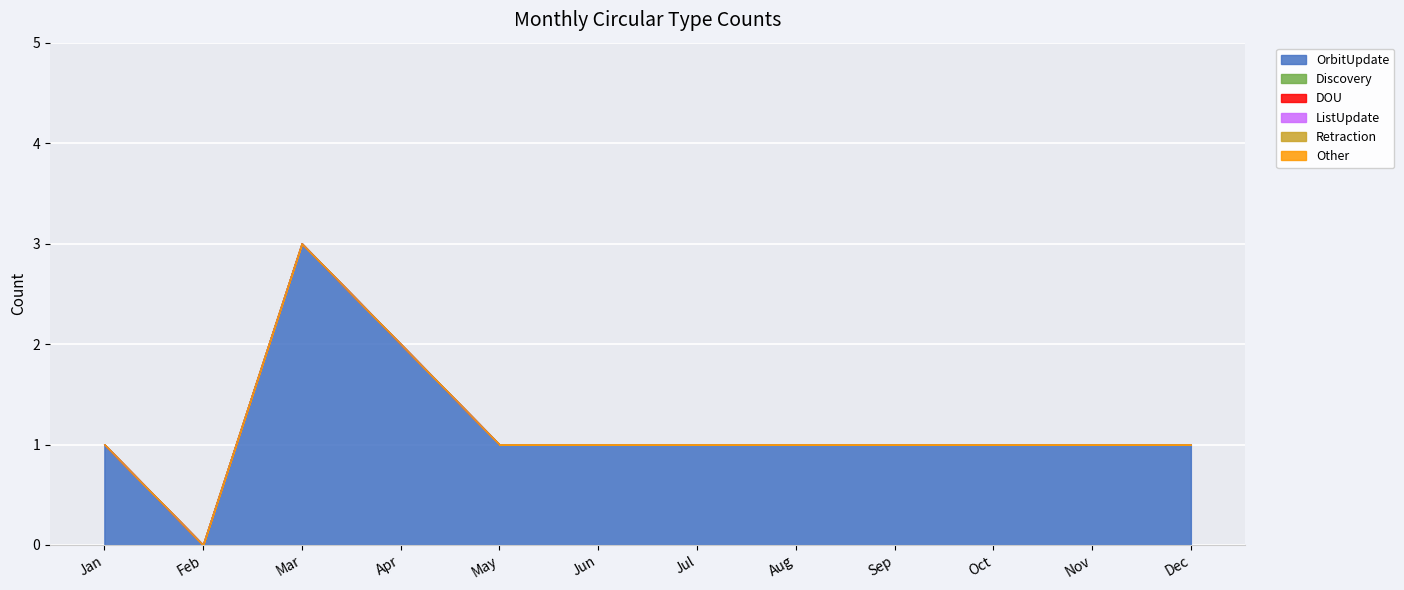

How many lines are shown in the chart?

6